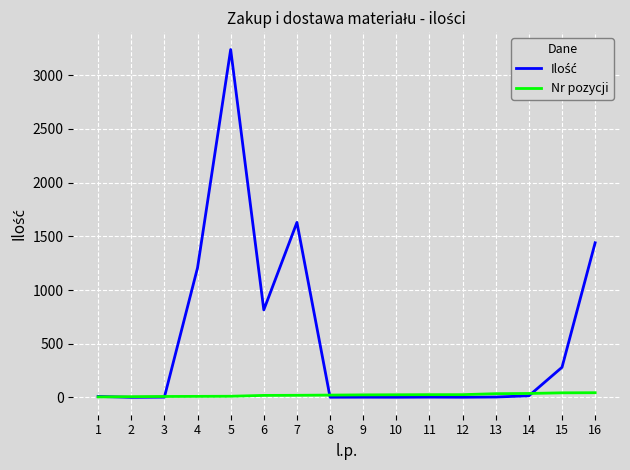

At which category is the sum across all series the highest?

5